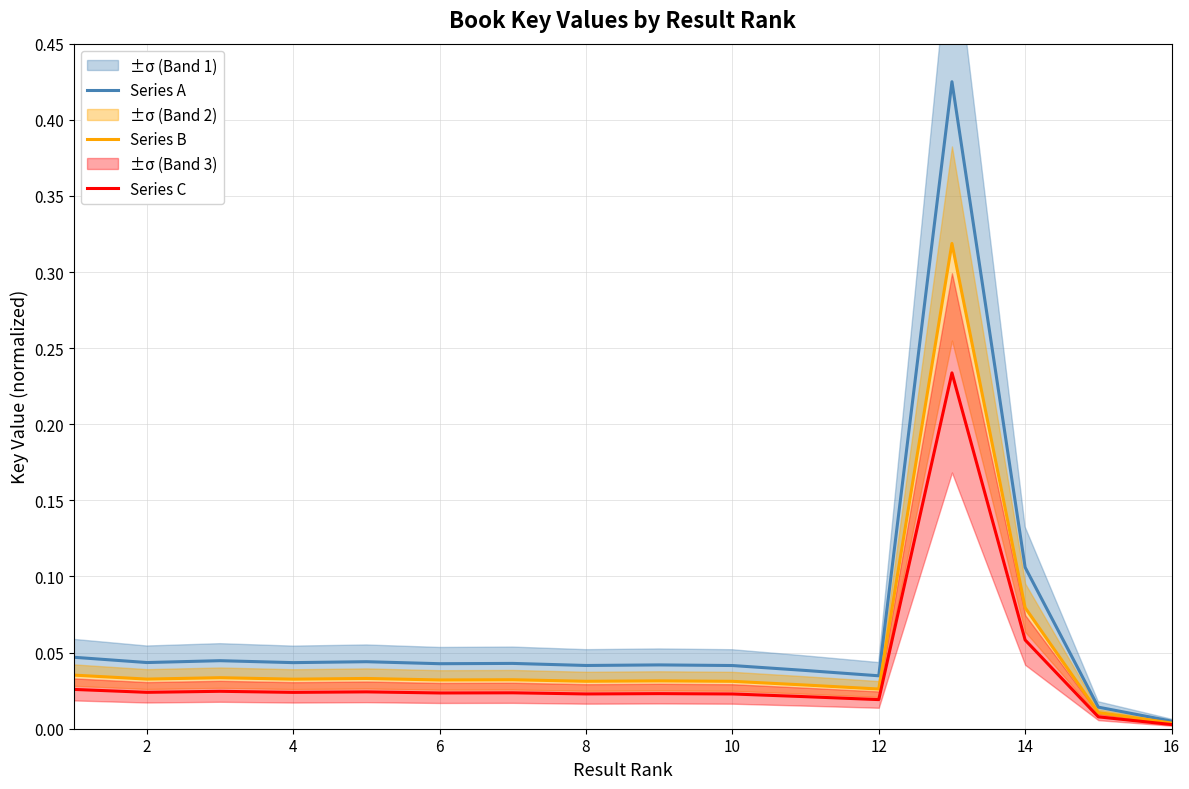

Reading right to left, what are all the values shown in this chart?

Series A: 0.0	0.0	0.1	0.4	0.0	0.0	0.0	0.0	0.0	0.0	0.0	0.0	0.0	0.0	0.0	0.0
Series B: 0.0	0.0	0.1	0.3	0.0	0.0	0.0	0.0	0.0	0.0	0.0	0.0	0.0	0.0	0.0	0.0
Series C: 0.0	0.0	0.1	0.2	0.0	0.0	0.0	0.0	0.0	0.0	0.0	0.0	0.0	0.0	0.0	0.0